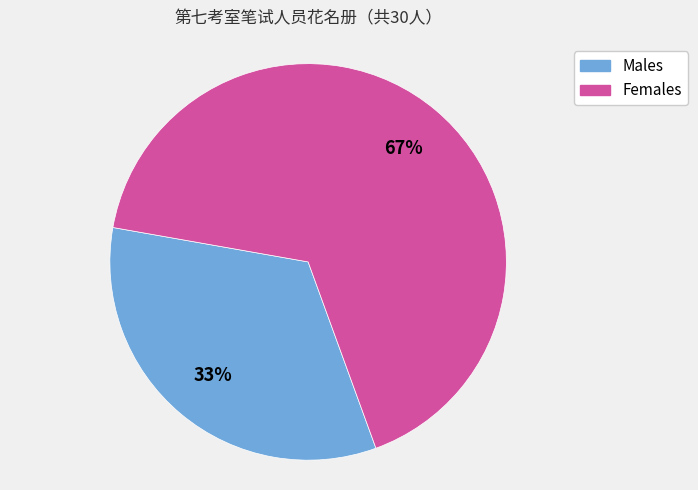

To the nearest percent, what is the average slice percentage?

50%